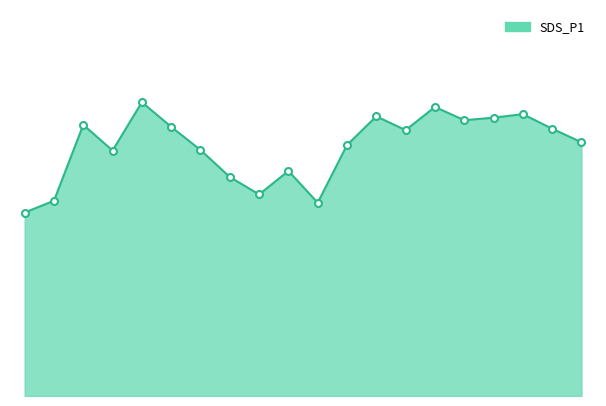

Reading left to right, what are all the values shown in this chart?

16.6	17.7	24.6	22.2	26.6	24.4	22.3	19.9	18.3	20.4	17.5	22.8	25.4	24.1	26.2	25.0	25.2	25.6	24.2	23.0